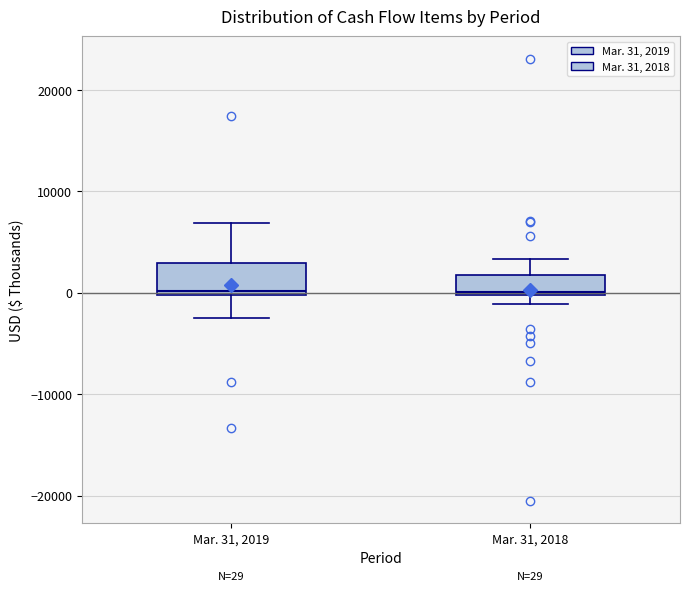

Which box is the tallest, from its lower edge to its upper edge?

Mar. 31, 2019